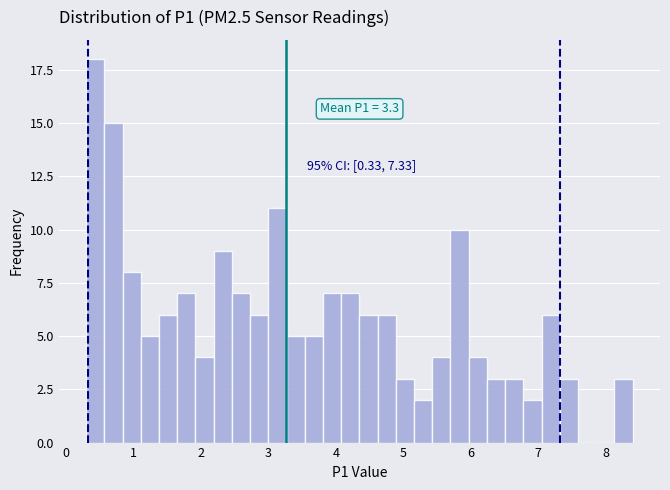

Read against the x-axis, roughly where is the centre of the tallest bar?

0.4